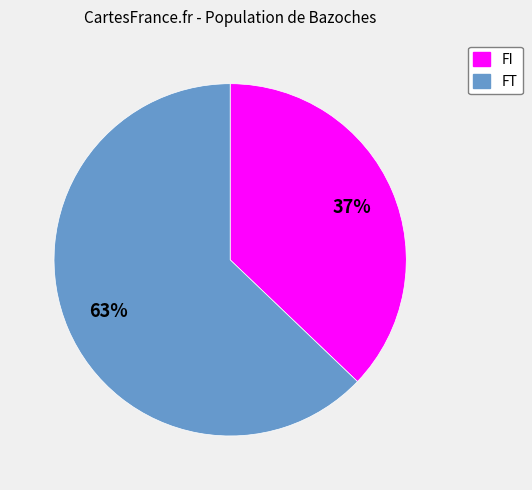

How many slices are in this pie chart?

2